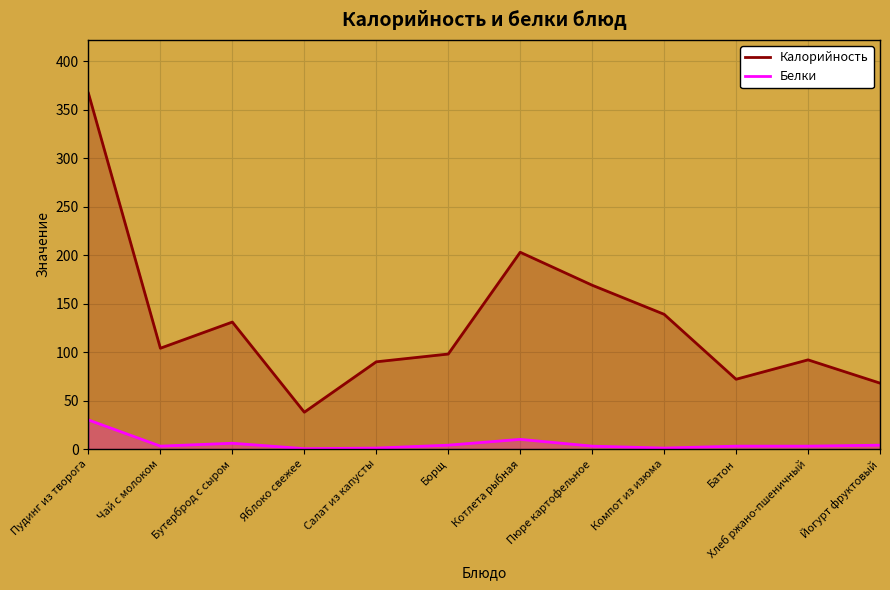

What is the value of the Белки point at the 9th from the left?

1.0